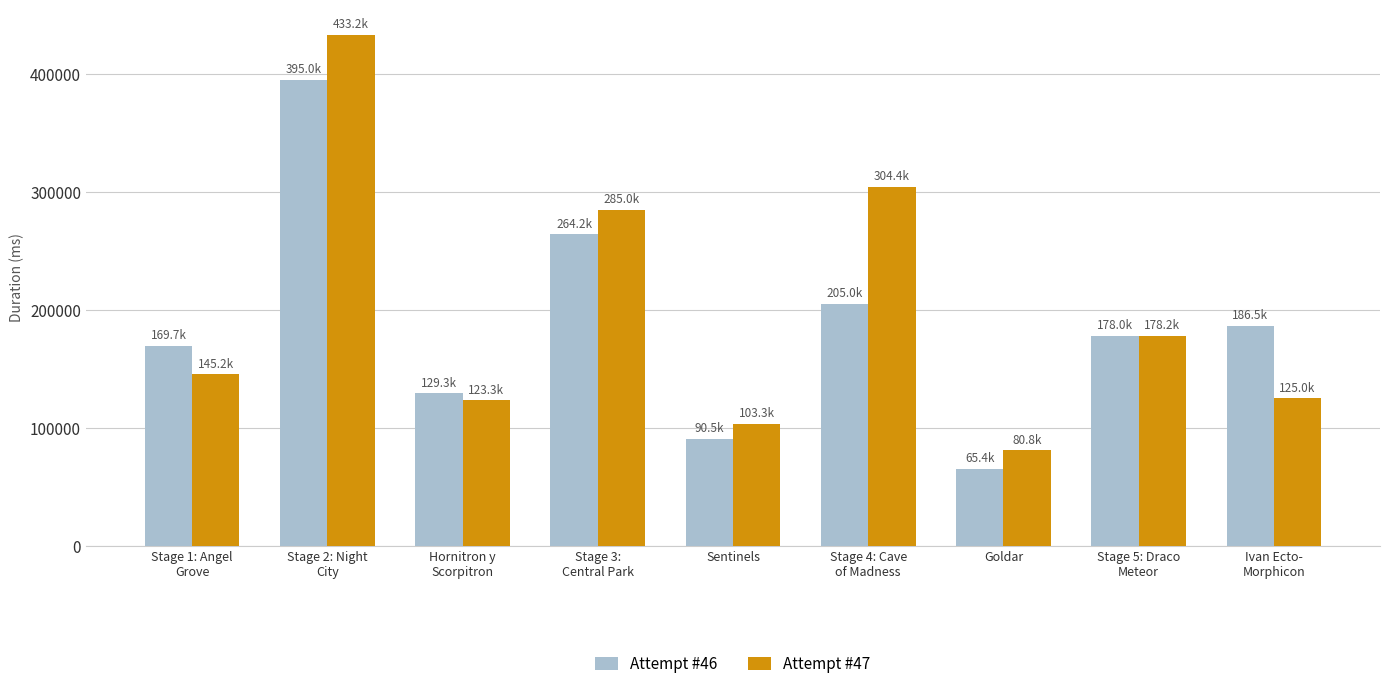

What position from the left is Stage 5: Draco
Meteor?

8